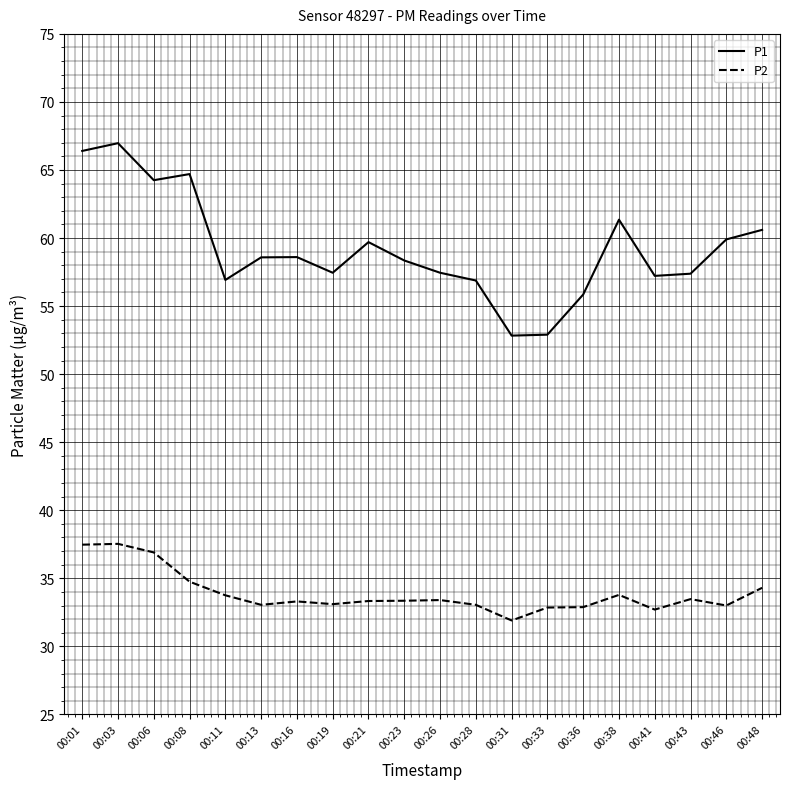

At which label does P2 first exceed 33?

00:01